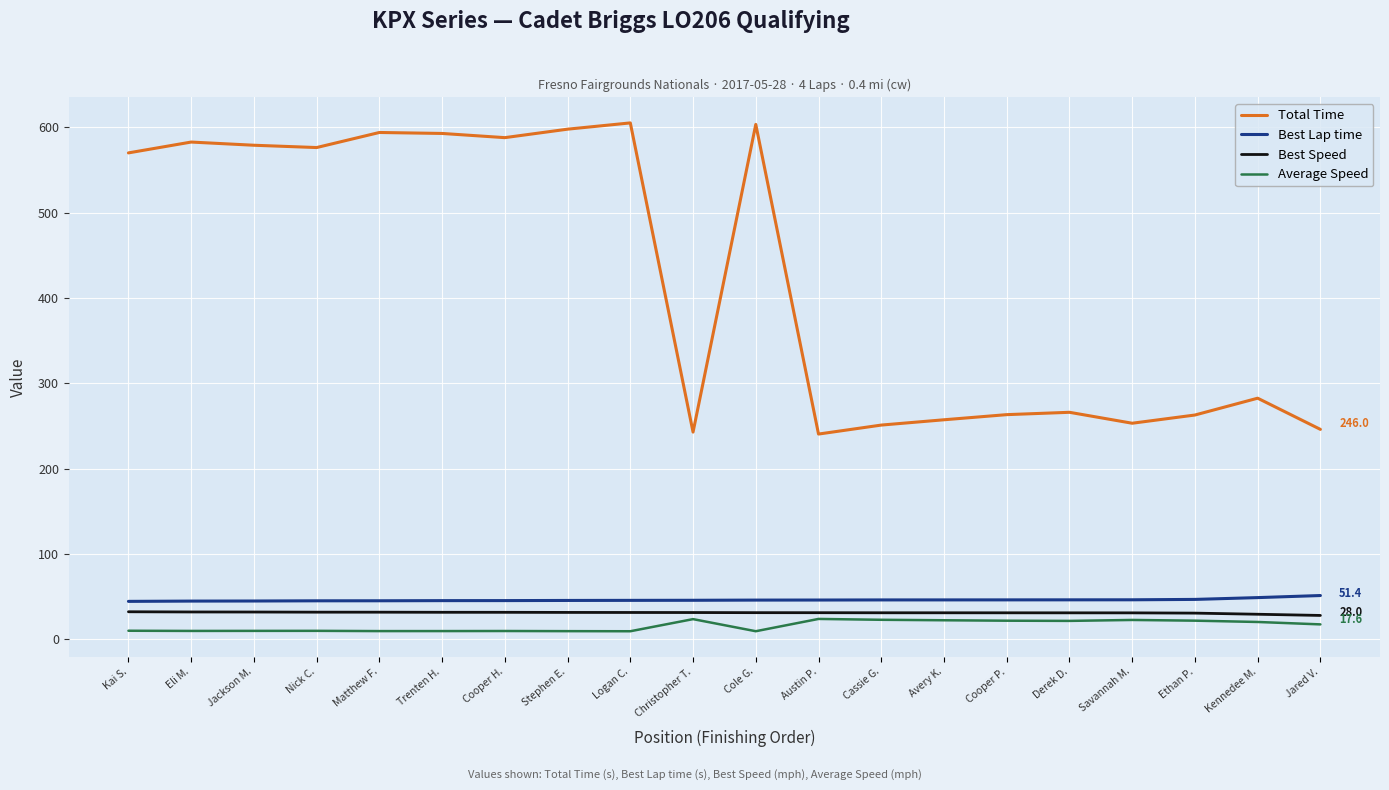

What is the minimum value for Total Time?

240.5